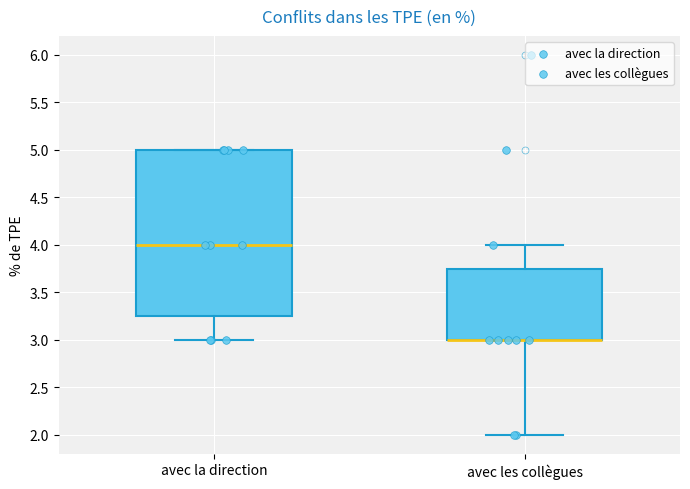

Where does the lower whisker of the box for avec les collègues end on the y-axis? The values are not printed on the chart, so give them approximately, as read against the axis.

2.00